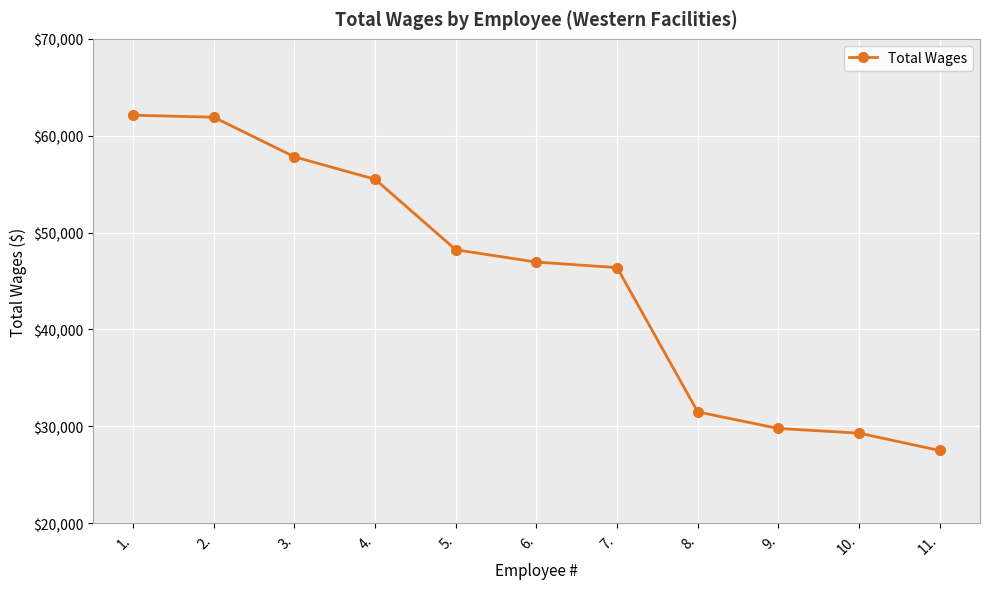

Where does the data first go above 46950?

1.